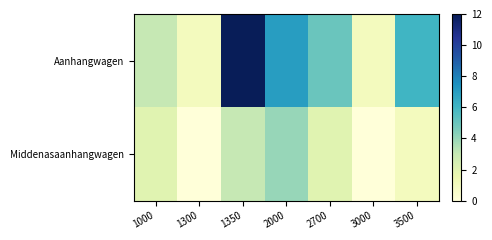

Which series changed the most between 1000 and 1350?

Aanhangwagen